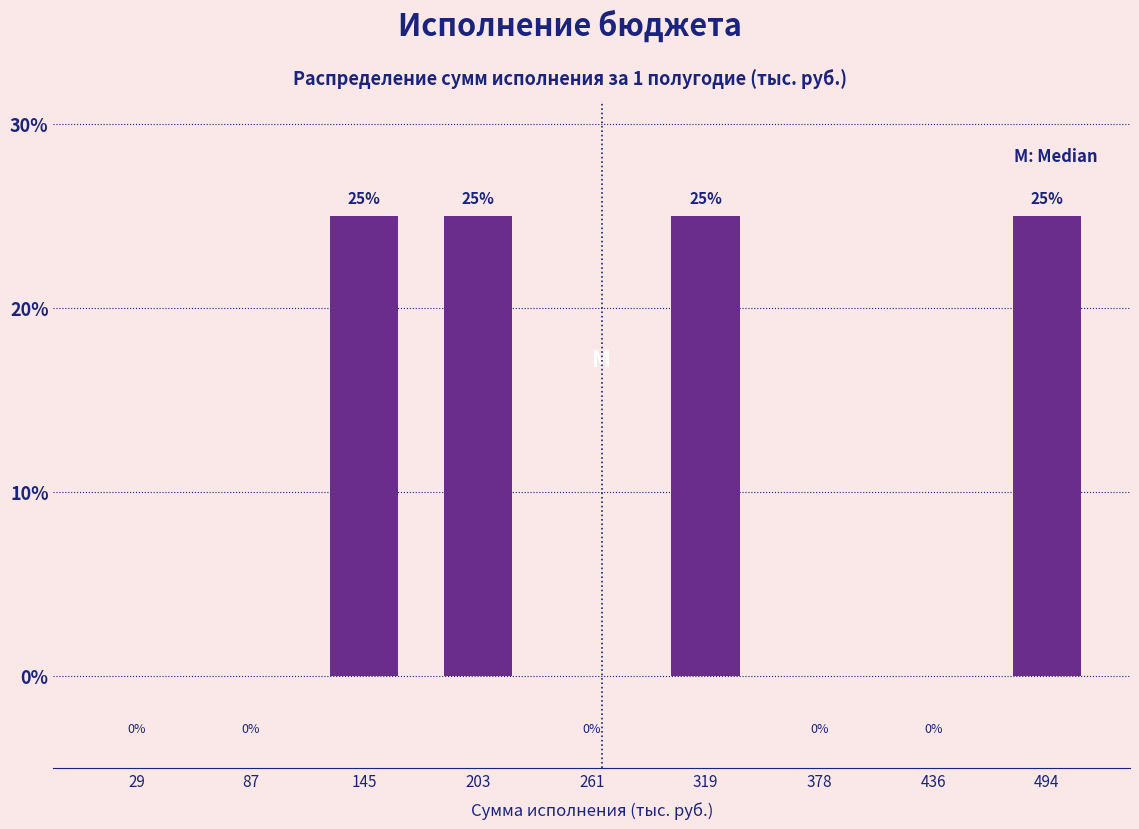

Reading left to right, transcribe this chart: for each bar, give the range it covers on the x-axis and its height. The bar edges are not printed on the chart, so give them approximately, as read against the axis.

0 to 60: 0
60 to 120: 0
120 to 170: 25
170 to 230: 25
230 to 290: 0
290 to 350: 25
350 to 410: 0
410 to 470: 0
470 to 520: 25